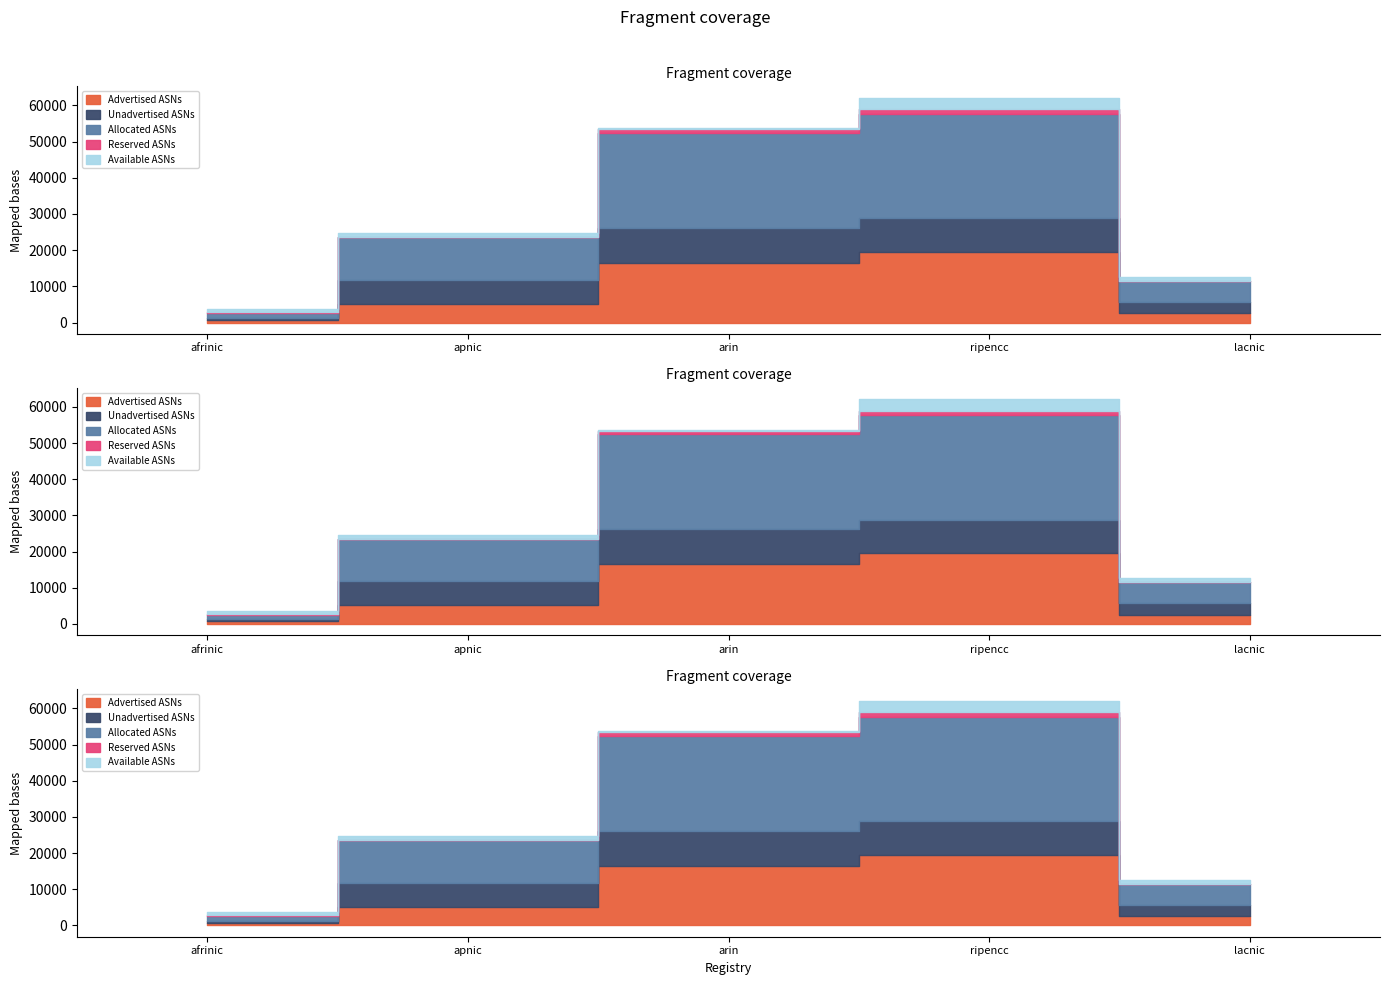

True or false: Advertised ASNs has more than 0 interior local peaks.

True